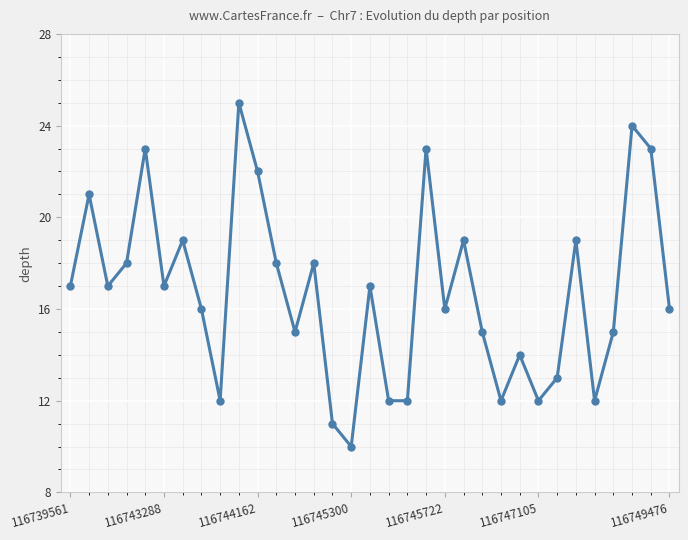

What is the difference between the maximum and minimum values?

15